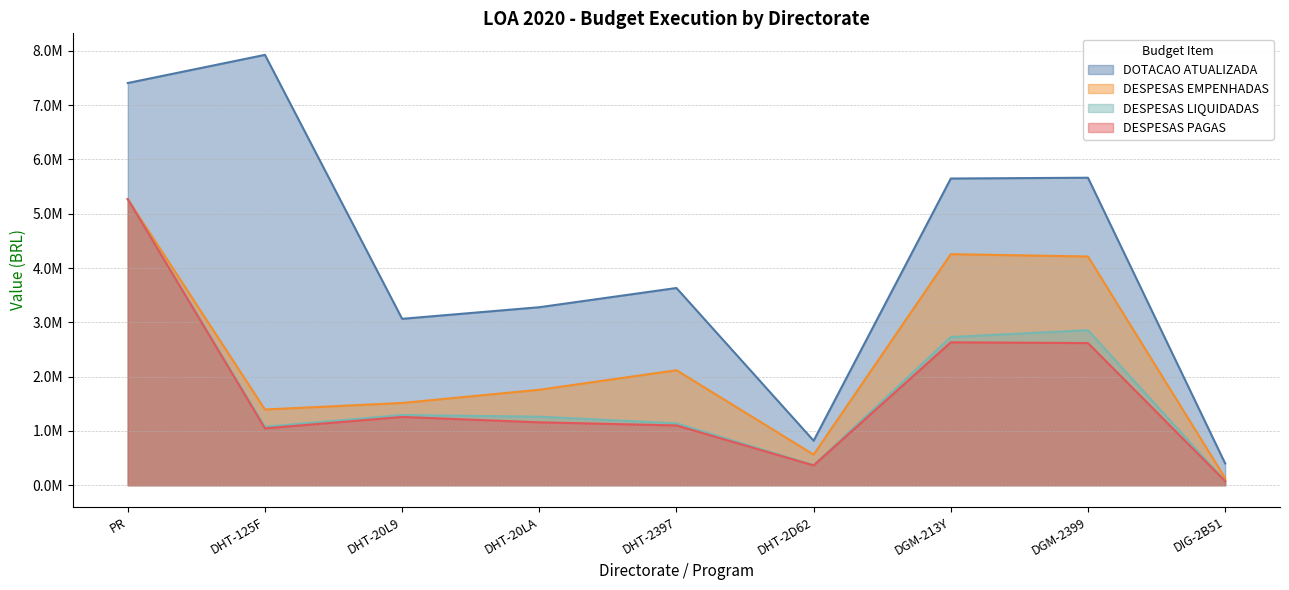

What is the label of the 6th point from the right?

DHT-20LA